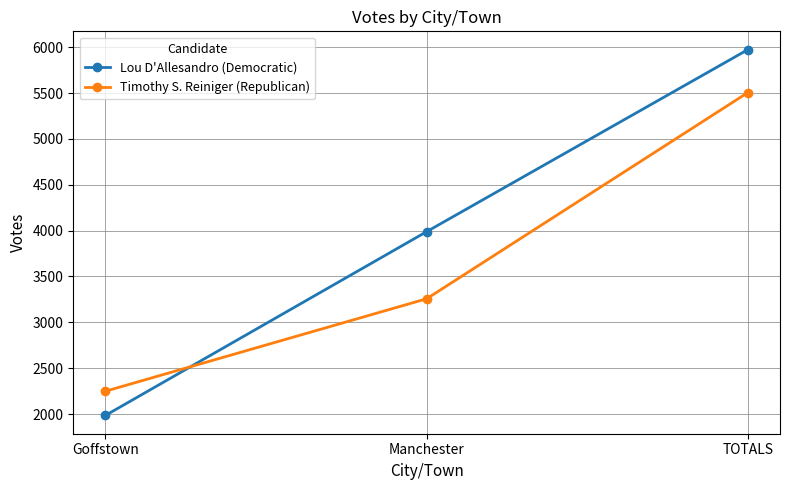

How many Timothy S. Reiniger (Republican) values are between 2249 and 5506?

3